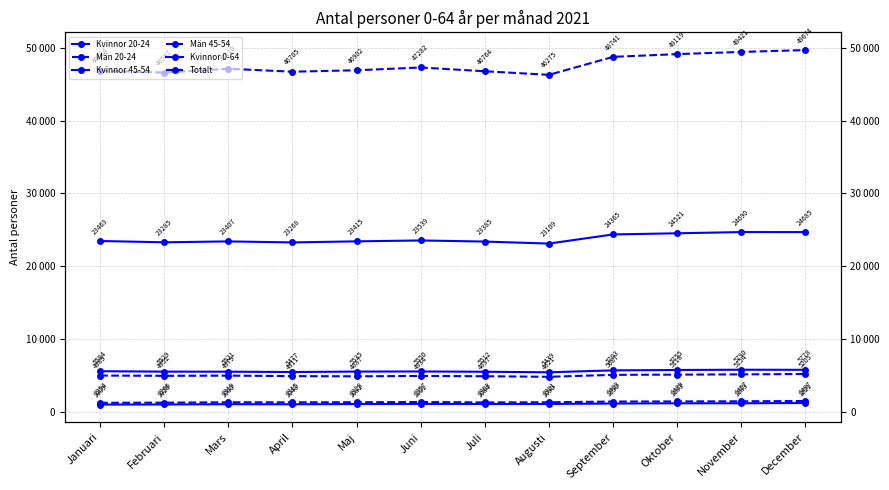

True or false: Kvinnor 0-64 and Kvinnor 45-54 cross at least once.

False